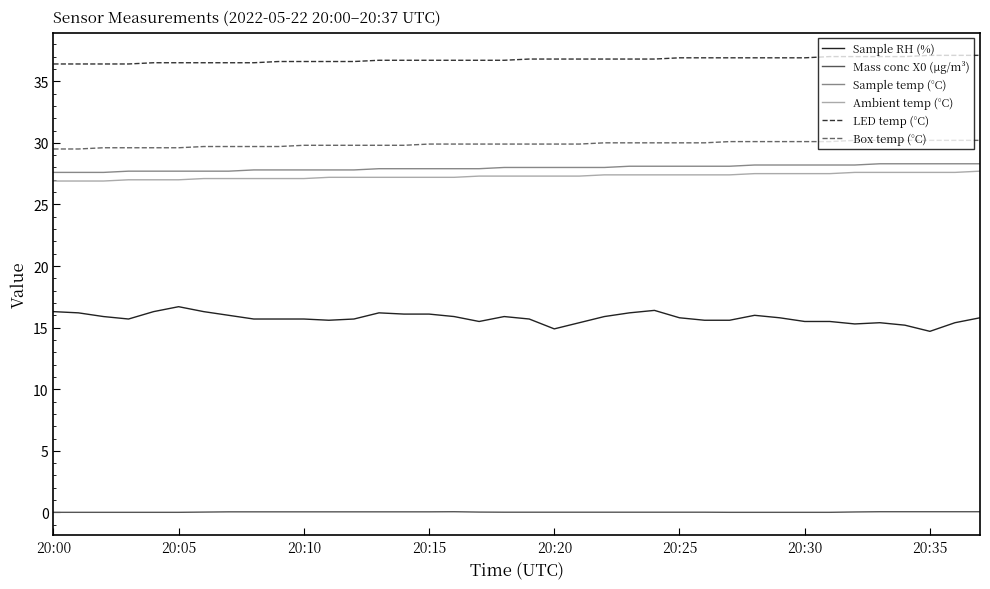

True or false: LED temp (°C) and Sample temp (°C) cross at least once.

False